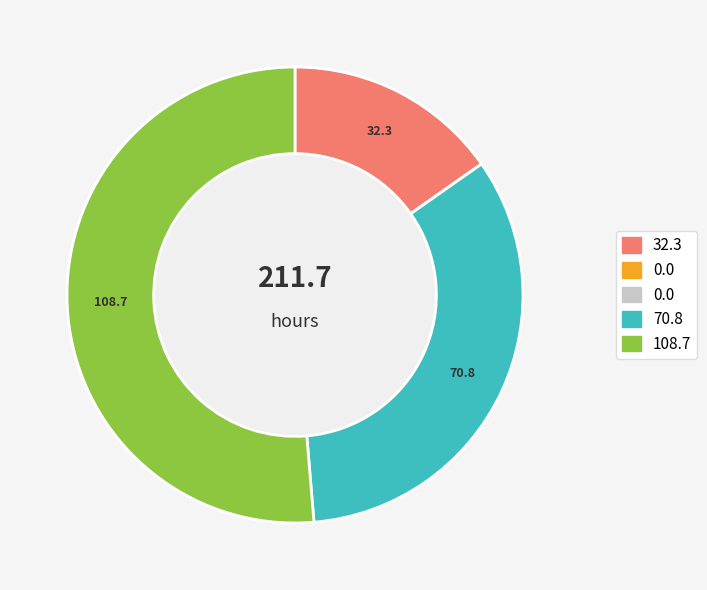

Is there any slice that represents more than half of the pie?

Yes